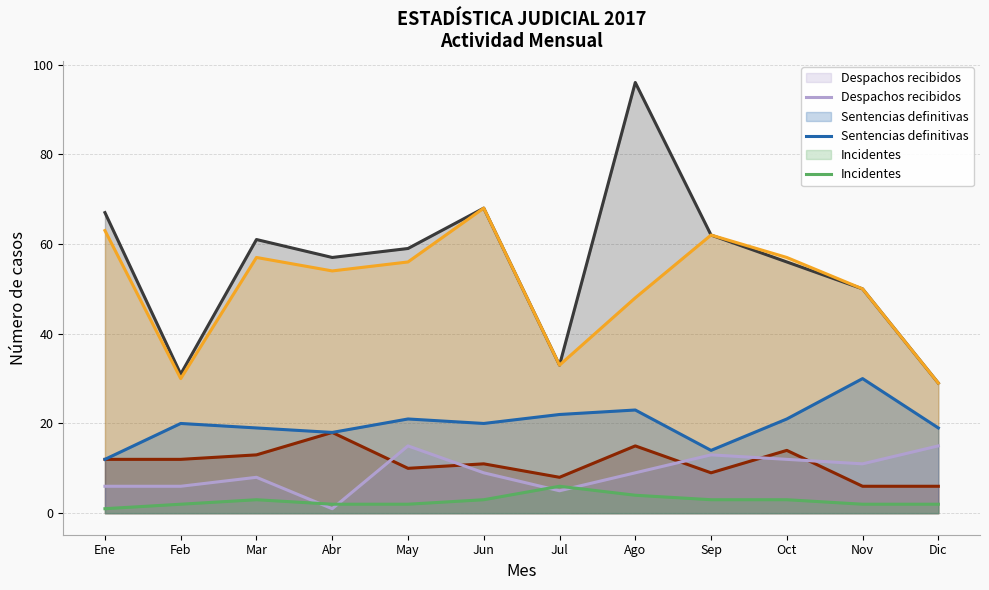

Reading left to right, list all the values displayed in this chart.

Expedientes radicados: Ene=67	Feb=31	Mar=61	Abr=57	May=59	Jun=68	Jul=33	Ago=96	Sep=62	Oct=56	Nov=50	Dic=29
Expedientes admitidos: Ene=63	Feb=30	Mar=57	Abr=54	May=56	Jun=68	Jul=33	Ago=48	Sep=62	Oct=57	Nov=50	Dic=29
Exhortos recibidos: Ene=12	Feb=12	Mar=13	Abr=18	May=10	Jun=11	Jul=8	Ago=15	Sep=9	Oct=14	Nov=6	Dic=6
Despachos recibidos: Ene=6	Feb=6	Mar=8	Abr=1	May=15	Jun=9	Jul=5	Ago=9	Sep=13	Oct=12	Nov=11	Dic=15
Sentencias definitivas: Ene=12	Feb=20	Mar=19	Abr=18	May=21	Jun=20	Jul=22	Ago=23	Sep=14	Oct=21	Nov=30	Dic=19
Incidentes: Ene=1	Feb=2	Mar=3	Abr=2	May=2	Jun=3	Jul=6	Ago=4	Sep=3	Oct=3	Nov=2	Dic=2